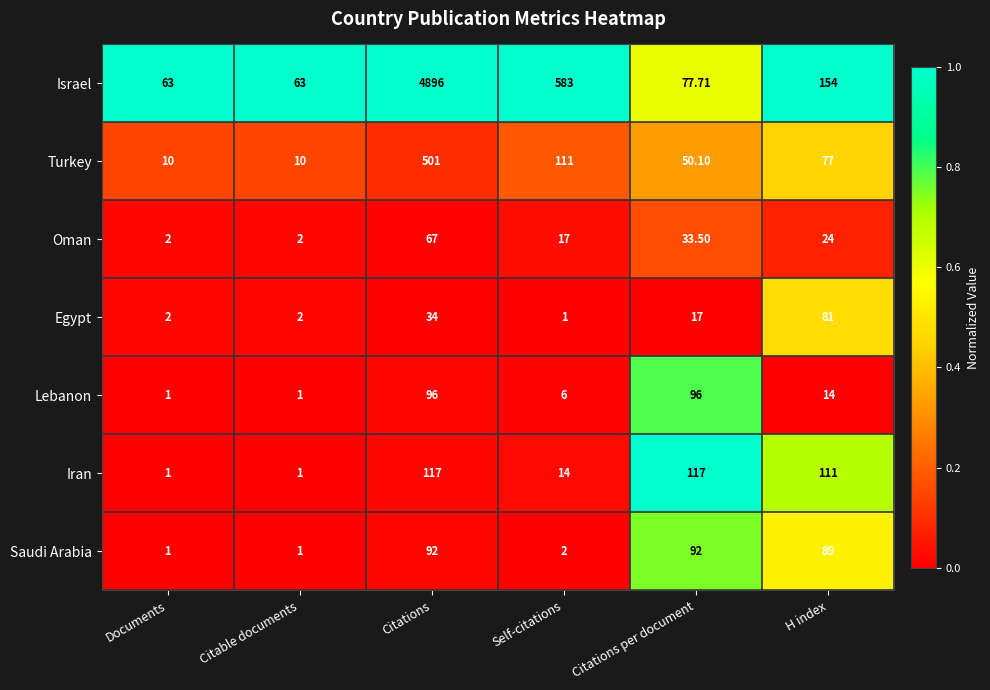

Which series has the largest range (max minus min)?

Israel